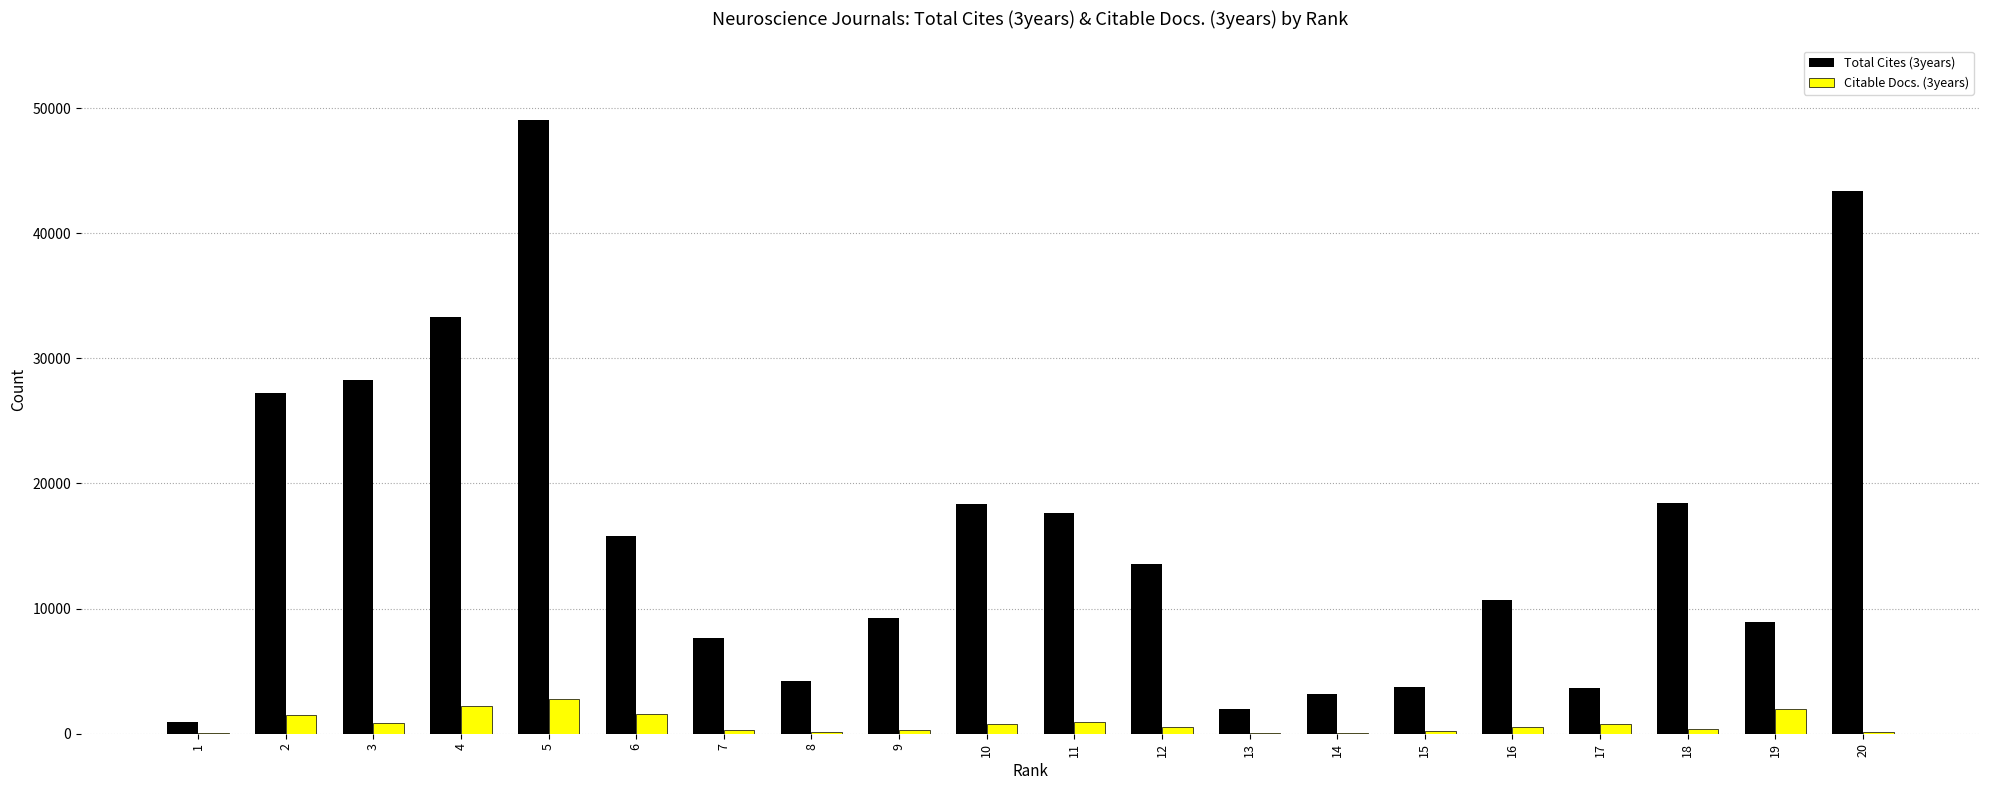

Which series has the largest total across all categories?

Total Cites (3years)